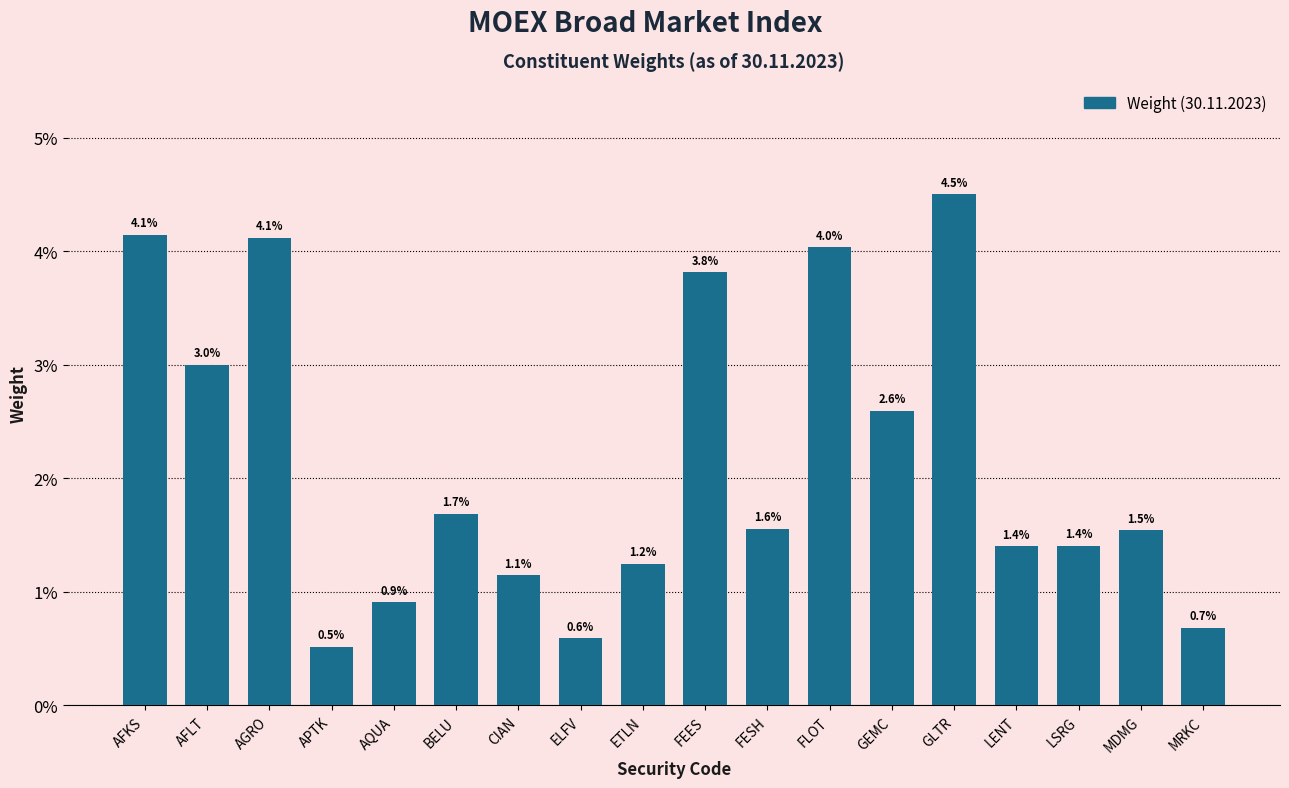

Is it true that the value at AQUA is 0.0?

False